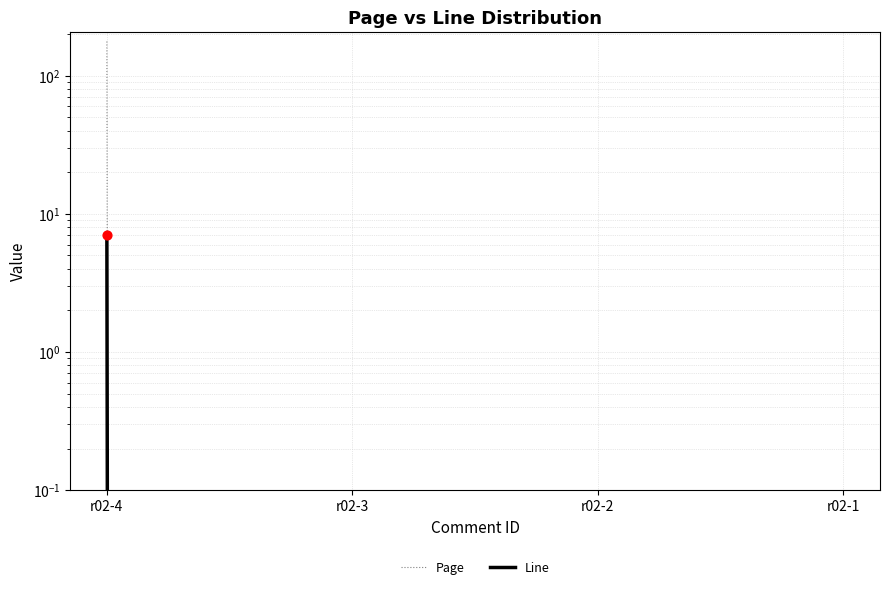

What are all the series names shown in the legend?

Page, Line